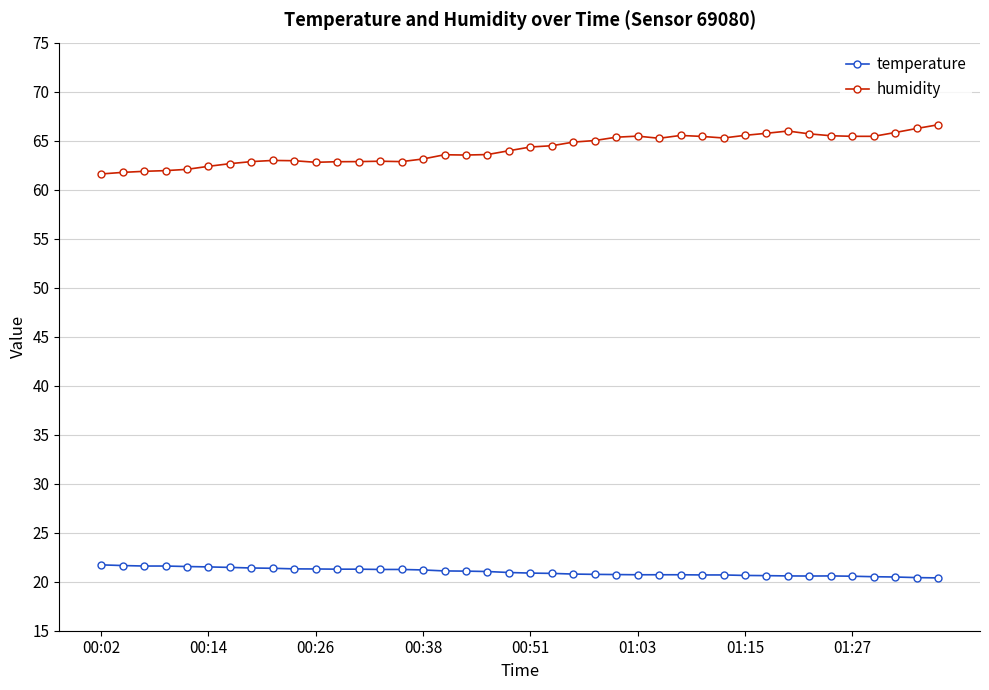

True or false: humidity and temperature intersect in this chart.

False